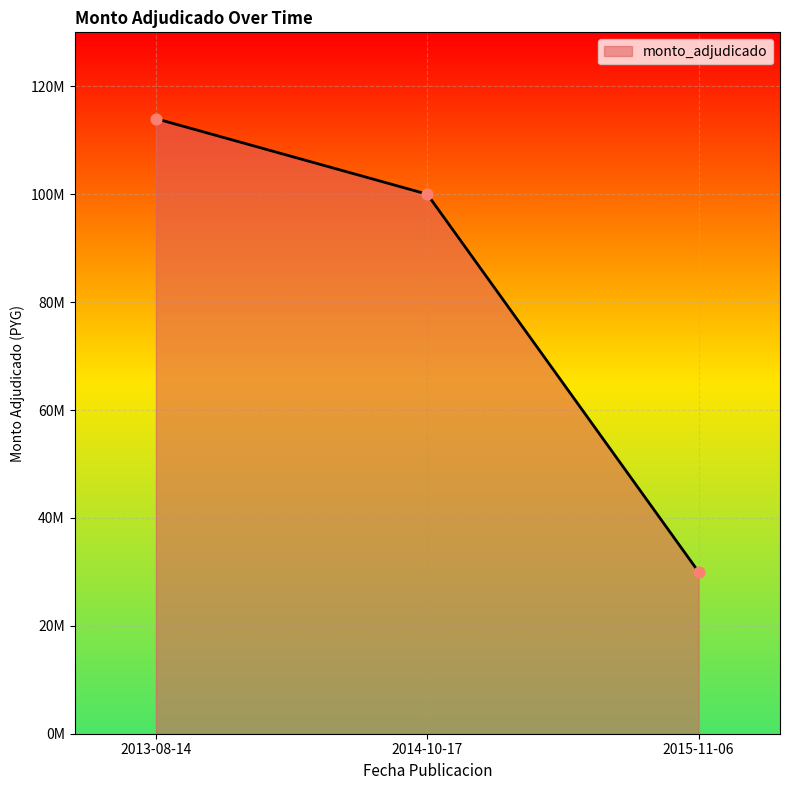

Between 2015-11-06 and 2014-10-17, which is larger?

2014-10-17